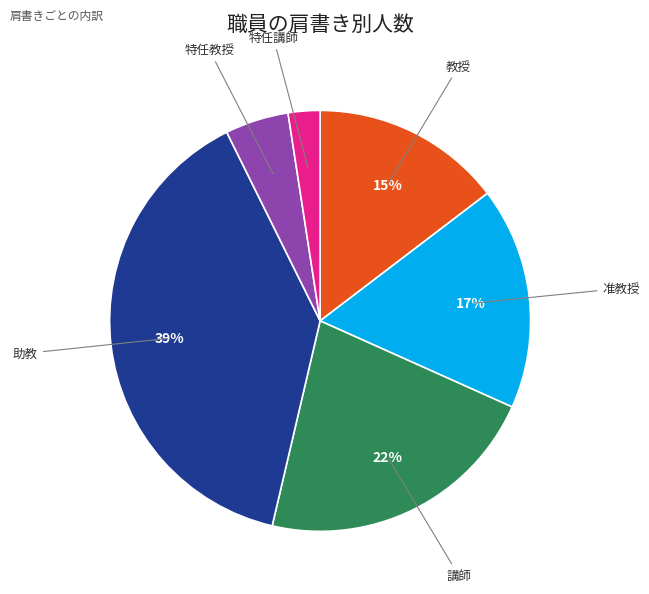

How many slices are in this pie chart?

6